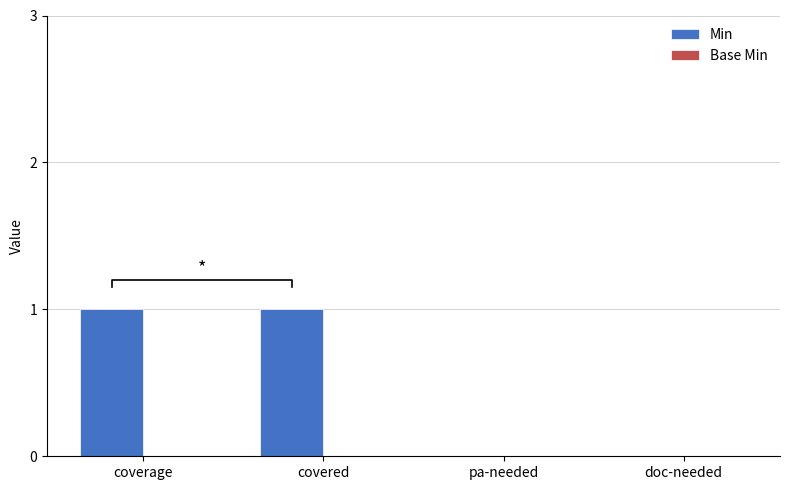

What is the spread (max minus min) of values at covered?

1